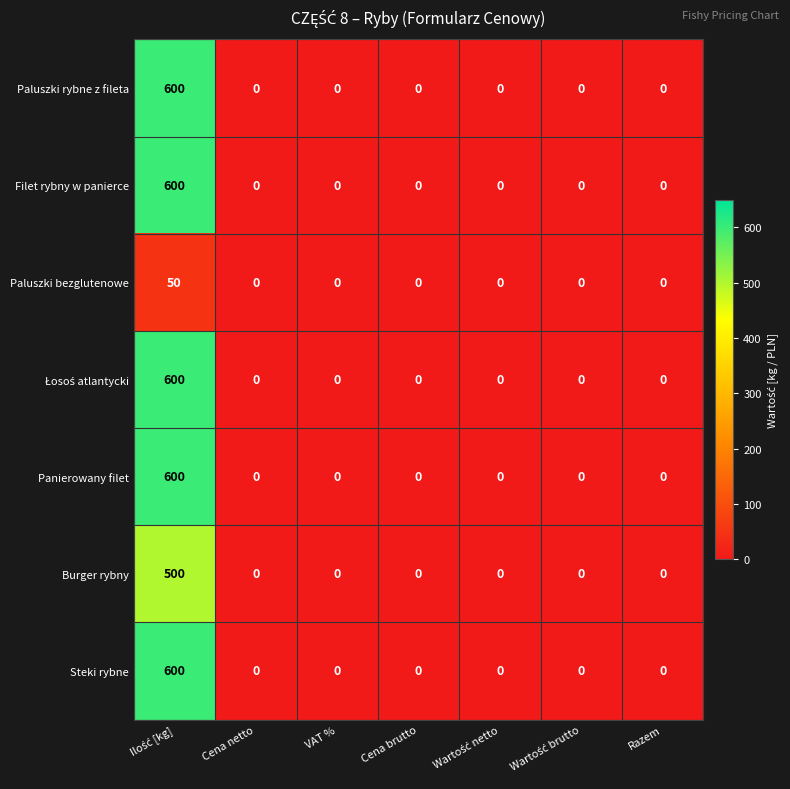

The Filet rybny w panierce series shows 0 at VAT %. True or false?

True